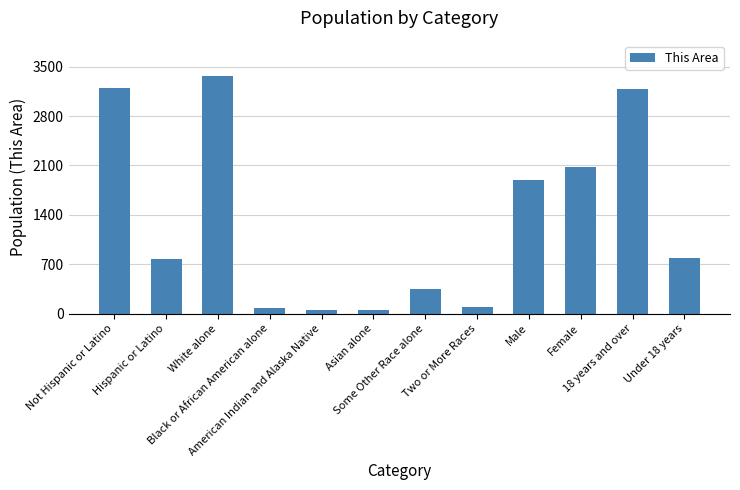

Is it true that the value at Hispanic or Latino is 1021?

False